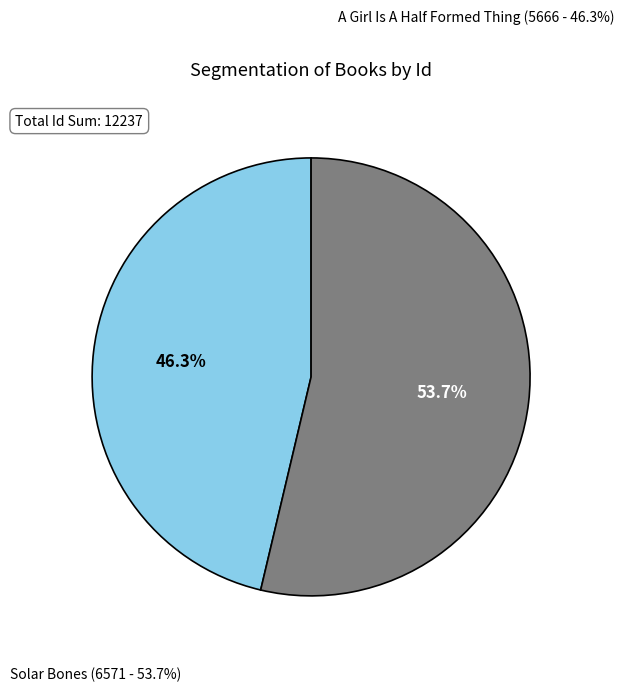

Do Solar Bones (6571) and A Girl Is A Half Formed Thing (5666) together represent more than half of the pie?

Yes